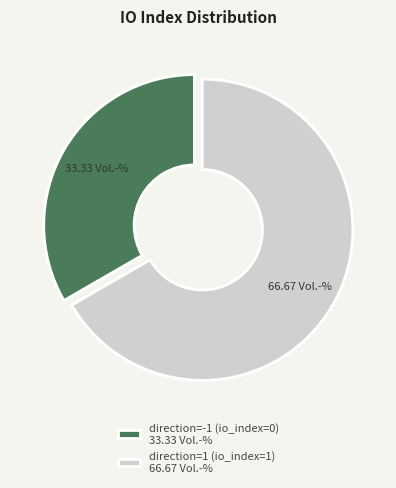

Between direction=-1 (io_index=0) and direction=1 (io_index=1), which is larger?

direction=1 (io_index=1)